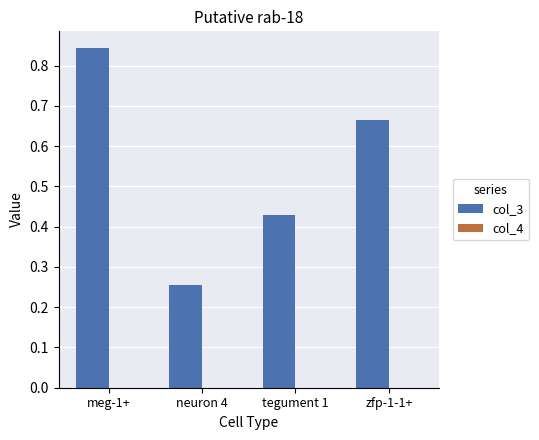

The col_3 series shows 0.1 at neuron 4. True or false?

False